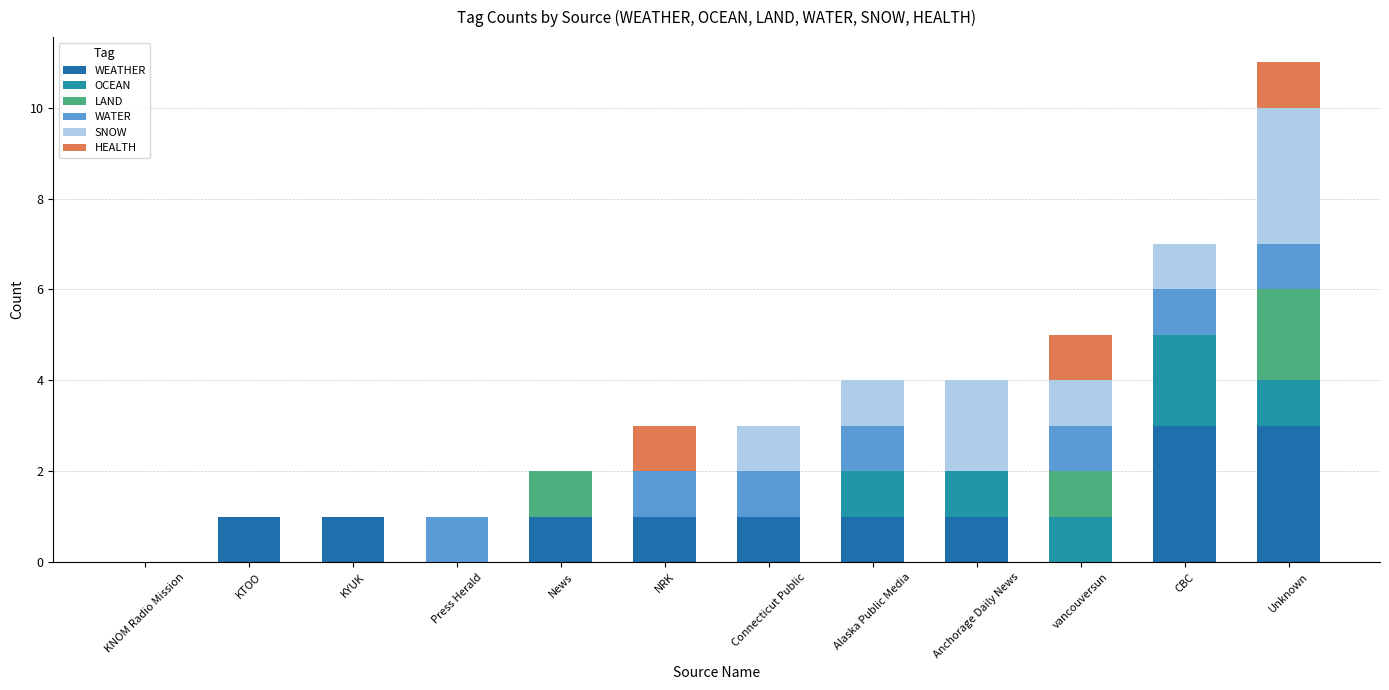

Does the chart contain stacked bars?

Yes